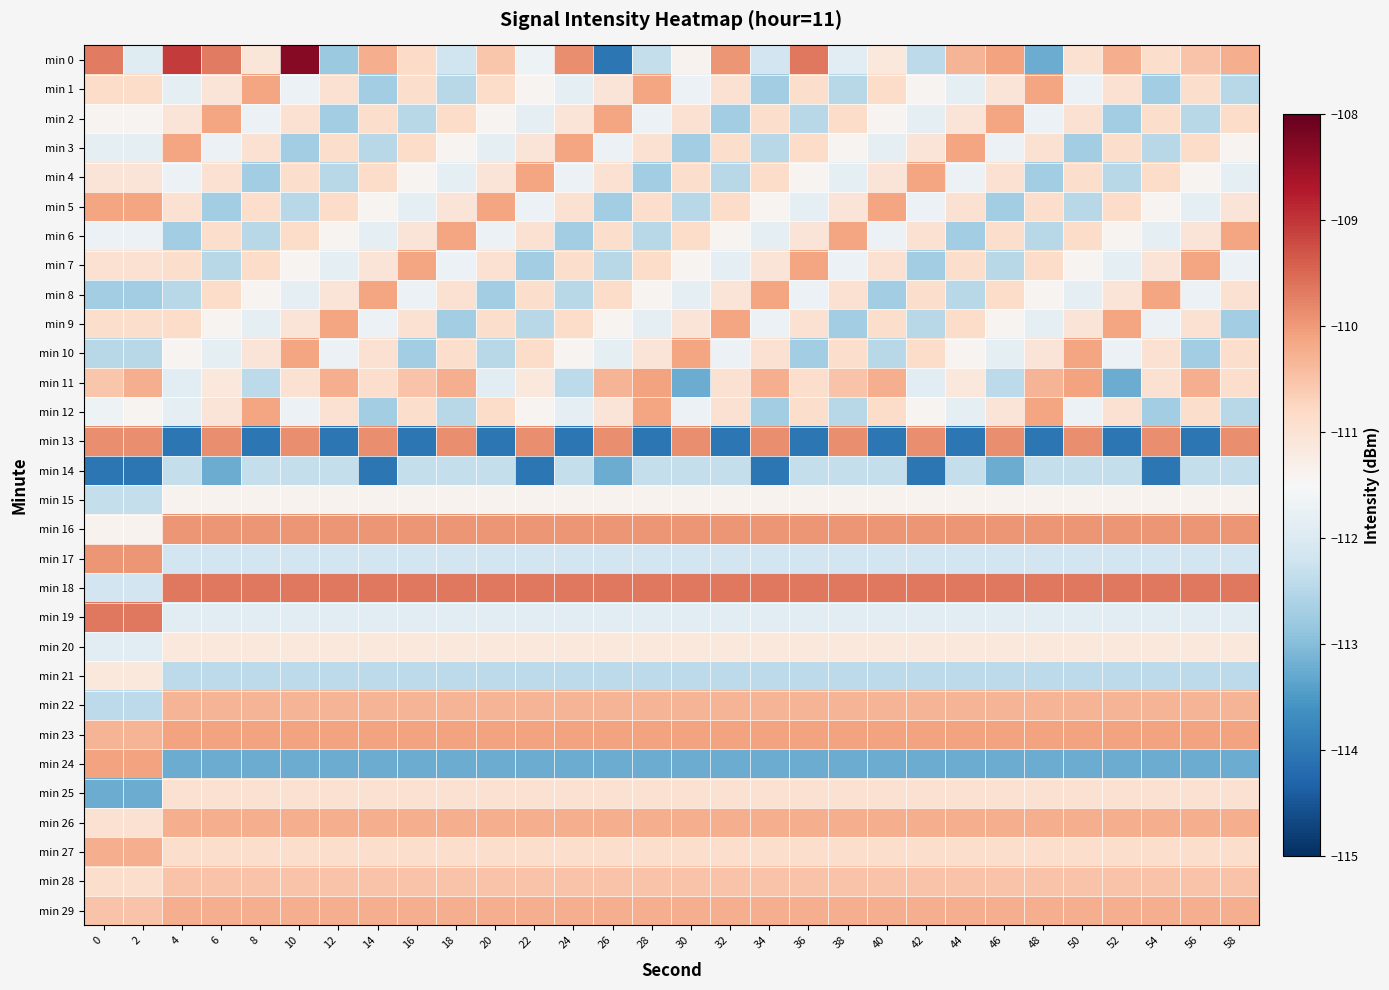

Reading right to left, list all the values displayed in this chart.

min 0: 58=-110.2	56=-110.5	54=-110.9	52=-110.2	50=-111.0	48=-113.2	46=-110.1	44=-110.3	42=-112.4	40=-111.1	38=-111.9	36=-109.7	34=-112.2	32=-110.0	30=-111.4	28=-112.3	26=-114.0	24=-109.9	22=-111.7	20=-110.5	18=-112.2	16=-110.8	14=-110.2	12=-112.8	10=-108.3	8=-111.1	6=-109.7	4=-109.0	2=-111.9	0=-109.7
min 1: 58=-112.5	56=-110.9	54=-112.7	52=-111.0	50=-111.7	48=-110.1	46=-111.1	44=-111.8	42=-111.4	40=-110.9	38=-112.5	36=-110.9	34=-112.7	32=-111.0	30=-111.7	28=-110.1	26=-111.1	24=-111.8	22=-111.4	20=-110.9	18=-112.5	16=-110.9	14=-112.7	12=-111.0	10=-111.7	8=-110.1	6=-111.1	4=-111.8	2=-110.9	0=-110.9
min 2: 58=-110.9	56=-112.5	54=-110.9	52=-112.7	50=-111.0	48=-111.7	46=-110.1	44=-111.1	42=-111.8	40=-111.4	38=-110.9	36=-112.5	34=-110.9	32=-112.7	30=-111.0	28=-111.7	26=-110.1	24=-111.1	22=-111.8	20=-111.4	18=-110.9	16=-112.5	14=-110.9	12=-112.7	10=-111.0	8=-111.7	6=-110.1	4=-111.1	2=-111.4	0=-111.4
min 3: 58=-111.4	56=-110.9	54=-112.5	52=-110.9	50=-112.7	48=-111.0	46=-111.7	44=-110.1	42=-111.1	40=-111.8	38=-111.4	36=-110.9	34=-112.5	32=-110.9	30=-112.7	28=-111.0	26=-111.7	24=-110.1	22=-111.1	20=-111.8	18=-111.4	16=-110.9	14=-112.5	12=-110.9	10=-112.7	8=-111.0	6=-111.7	4=-110.1	2=-111.8	0=-111.8
min 4: 58=-111.8	56=-111.4	54=-110.9	52=-112.5	50=-110.9	48=-112.7	46=-111.0	44=-111.7	42=-110.1	40=-111.1	38=-111.8	36=-111.4	34=-110.9	32=-112.5	30=-110.9	28=-112.7	26=-111.0	24=-111.7	22=-110.1	20=-111.1	18=-111.8	16=-111.4	14=-110.9	12=-112.5	10=-110.9	8=-112.7	6=-111.0	4=-111.7	2=-111.1	0=-111.1
min 5: 58=-111.1	56=-111.8	54=-111.4	52=-110.9	50=-112.5	48=-110.9	46=-112.7	44=-111.0	42=-111.7	40=-110.1	38=-111.1	36=-111.8	34=-111.4	32=-110.9	30=-112.5	28=-110.9	26=-112.7	24=-111.0	22=-111.7	20=-110.1	18=-111.1	16=-111.8	14=-111.4	12=-110.9	10=-112.5	8=-110.9	6=-112.7	4=-111.0	2=-110.1	0=-110.1
min 6: 58=-110.1	56=-111.1	54=-111.8	52=-111.4	50=-110.9	48=-112.5	46=-110.9	44=-112.7	42=-111.0	40=-111.7	38=-110.1	36=-111.1	34=-111.8	32=-111.4	30=-110.9	28=-112.5	26=-110.9	24=-112.7	22=-111.0	20=-111.7	18=-110.1	16=-111.1	14=-111.8	12=-111.4	10=-110.9	8=-112.5	6=-110.9	4=-112.7	2=-111.7	0=-111.7
min 7: 58=-111.7	56=-110.1	54=-111.1	52=-111.8	50=-111.4	48=-110.9	46=-112.5	44=-110.9	42=-112.7	40=-111.0	38=-111.7	36=-110.1	34=-111.1	32=-111.8	30=-111.4	28=-110.9	26=-112.5	24=-110.9	22=-112.7	20=-111.0	18=-111.7	16=-110.1	14=-111.1	12=-111.8	10=-111.4	8=-110.9	6=-112.5	4=-110.9	2=-111.0	0=-111.0
min 8: 58=-111.0	56=-111.7	54=-110.1	52=-111.1	50=-111.8	48=-111.4	46=-110.9	44=-112.5	42=-110.9	40=-112.7	38=-111.0	36=-111.7	34=-110.1	32=-111.1	30=-111.8	28=-111.4	26=-110.9	24=-112.5	22=-110.9	20=-112.7	18=-111.0	16=-111.7	14=-110.1	12=-111.1	10=-111.8	8=-111.4	6=-110.9	4=-112.5	2=-112.7	0=-112.7
min 9: 58=-112.7	56=-111.0	54=-111.7	52=-110.1	50=-111.1	48=-111.8	46=-111.4	44=-110.9	42=-112.5	40=-110.9	38=-112.7	36=-111.0	34=-111.7	32=-110.1	30=-111.1	28=-111.8	26=-111.4	24=-110.9	22=-112.5	20=-110.9	18=-112.7	16=-111.0	14=-111.7	12=-110.1	10=-111.1	8=-111.8	6=-111.4	4=-110.9	2=-110.9	0=-110.9
min 10: 58=-110.9	56=-112.7	54=-111.0	52=-111.7	50=-110.1	48=-111.1	46=-111.8	44=-111.4	42=-110.9	40=-112.5	38=-110.9	36=-112.7	34=-111.0	32=-111.7	30=-110.1	28=-111.1	26=-111.8	24=-111.4	22=-110.9	20=-112.5	18=-110.9	16=-112.7	14=-111.0	12=-111.7	10=-110.1	8=-111.1	6=-111.8	4=-111.4	2=-112.5	0=-112.5
min 11: 58=-110.9	56=-110.2	54=-111.0	52=-113.2	50=-110.1	48=-110.3	46=-112.4	44=-111.1	42=-111.9	40=-110.2	38=-110.5	36=-110.9	34=-110.2	32=-111.0	30=-113.2	28=-110.1	26=-110.3	24=-112.4	22=-111.1	20=-111.9	18=-110.2	16=-110.5	14=-110.9	12=-110.2	10=-111.0	8=-112.4	6=-111.1	4=-111.9	2=-110.2	0=-110.5
min 12: 58=-112.5	56=-110.9	54=-112.7	52=-111.0	50=-111.7	48=-110.1	46=-111.1	44=-111.8	42=-111.4	40=-110.9	38=-112.5	36=-110.9	34=-112.7	32=-111.0	30=-111.7	28=-110.1	26=-111.1	24=-111.8	22=-111.4	20=-110.9	18=-112.5	16=-110.9	14=-112.7	12=-111.0	10=-111.7	8=-110.1	6=-111.1	4=-111.8	2=-111.4	0=-111.7
min 13: 58=-109.9	56=-114.0	54=-109.9	52=-114.0	50=-109.9	48=-114.0	46=-109.9	44=-114.0	42=-109.9	40=-114.0	38=-109.9	36=-114.0	34=-109.9	32=-114.0	30=-109.9	28=-114.0	26=-109.9	24=-114.0	22=-109.9	20=-114.0	18=-109.9	16=-114.0	14=-109.9	12=-114.0	10=-109.9	8=-114.0	6=-109.9	4=-114.0	2=-109.9	0=-109.9
min 14: 58=-112.3	56=-112.3	54=-114.0	52=-112.3	50=-112.3	48=-112.3	46=-113.2	44=-112.3	42=-114.0	40=-112.3	38=-112.3	36=-112.3	34=-114.0	32=-112.3	30=-112.3	28=-112.3	26=-113.2	24=-112.3	22=-114.0	20=-112.3	18=-112.3	16=-112.3	14=-114.0	12=-112.3	10=-112.3	8=-112.3	6=-113.2	4=-112.3	2=-114.0	0=-114.0
min 15: 58=-111.4	56=-111.4	54=-111.4	52=-111.4	50=-111.4	48=-111.4	46=-111.4	44=-111.4	42=-111.4	40=-111.4	38=-111.4	36=-111.4	34=-111.4	32=-111.4	30=-111.4	28=-111.4	26=-111.4	24=-111.4	22=-111.4	20=-111.4	18=-111.4	16=-111.4	14=-111.4	12=-111.4	10=-111.4	8=-111.4	6=-111.4	4=-111.4	2=-112.3	0=-112.3
min 16: 58=-110.0	56=-110.0	54=-110.0	52=-110.0	50=-110.0	48=-110.0	46=-110.0	44=-110.0	42=-110.0	40=-110.0	38=-110.0	36=-110.0	34=-110.0	32=-110.0	30=-110.0	28=-110.0	26=-110.0	24=-110.0	22=-110.0	20=-110.0	18=-110.0	16=-110.0	14=-110.0	12=-110.0	10=-110.0	8=-110.0	6=-110.0	4=-110.0	2=-111.4	0=-111.4
min 17: 58=-112.2	56=-112.2	54=-112.2	52=-112.2	50=-112.2	48=-112.2	46=-112.2	44=-112.2	42=-112.2	40=-112.2	38=-112.2	36=-112.2	34=-112.2	32=-112.2	30=-112.2	28=-112.2	26=-112.2	24=-112.2	22=-112.2	20=-112.2	18=-112.2	16=-112.2	14=-112.2	12=-112.2	10=-112.2	8=-112.2	6=-112.2	4=-112.2	2=-110.0	0=-110.0
min 18: 58=-109.7	56=-109.7	54=-109.7	52=-109.7	50=-109.7	48=-109.7	46=-109.7	44=-109.7	42=-109.7	40=-109.7	38=-109.7	36=-109.7	34=-109.7	32=-109.7	30=-109.7	28=-109.7	26=-109.7	24=-109.7	22=-109.7	20=-109.7	18=-109.7	16=-109.7	14=-109.7	12=-109.7	10=-109.7	8=-109.7	6=-109.7	4=-109.7	2=-112.2	0=-112.2
min 19: 58=-111.9	56=-111.9	54=-111.9	52=-111.9	50=-111.9	48=-111.9	46=-111.9	44=-111.9	42=-111.9	40=-111.9	38=-111.9	36=-111.9	34=-111.9	32=-111.9	30=-111.9	28=-111.9	26=-111.9	24=-111.9	22=-111.9	20=-111.9	18=-111.9	16=-111.9	14=-111.9	12=-111.9	10=-111.9	8=-111.9	6=-111.9	4=-111.9	2=-109.7	0=-109.7
min 20: 58=-111.1	56=-111.1	54=-111.1	52=-111.1	50=-111.1	48=-111.1	46=-111.1	44=-111.1	42=-111.1	40=-111.1	38=-111.1	36=-111.1	34=-111.1	32=-111.1	30=-111.1	28=-111.1	26=-111.1	24=-111.1	22=-111.1	20=-111.1	18=-111.1	16=-111.1	14=-111.1	12=-111.1	10=-111.1	8=-111.1	6=-111.1	4=-111.1	2=-111.9	0=-111.9
min 21: 58=-112.4	56=-112.4	54=-112.4	52=-112.4	50=-112.4	48=-112.4	46=-112.4	44=-112.4	42=-112.4	40=-112.4	38=-112.4	36=-112.4	34=-112.4	32=-112.4	30=-112.4	28=-112.4	26=-112.4	24=-112.4	22=-112.4	20=-112.4	18=-112.4	16=-112.4	14=-112.4	12=-112.4	10=-112.4	8=-112.4	6=-112.4	4=-112.4	2=-111.1	0=-111.1
min 22: 58=-110.3	56=-110.3	54=-110.3	52=-110.3	50=-110.3	48=-110.3	46=-110.3	44=-110.3	42=-110.3	40=-110.3	38=-110.3	36=-110.3	34=-110.3	32=-110.3	30=-110.3	28=-110.3	26=-110.3	24=-110.3	22=-110.3	20=-110.3	18=-110.3	16=-110.3	14=-110.3	12=-110.3	10=-110.3	8=-110.3	6=-110.3	4=-110.3	2=-112.4	0=-112.4
min 23: 58=-110.1	56=-110.1	54=-110.1	52=-110.1	50=-110.1	48=-110.1	46=-110.1	44=-110.1	42=-110.1	40=-110.1	38=-110.1	36=-110.1	34=-110.1	32=-110.1	30=-110.1	28=-110.1	26=-110.1	24=-110.1	22=-110.1	20=-110.1	18=-110.1	16=-110.1	14=-110.1	12=-110.1	10=-110.1	8=-110.1	6=-110.1	4=-110.1	2=-110.3	0=-110.3
min 24: 58=-113.2	56=-113.2	54=-113.2	52=-113.2	50=-113.2	48=-113.2	46=-113.2	44=-113.2	42=-113.2	40=-113.2	38=-113.2	36=-113.2	34=-113.2	32=-113.2	30=-113.2	28=-113.2	26=-113.2	24=-113.2	22=-113.2	20=-113.2	18=-113.2	16=-113.2	14=-113.2	12=-113.2	10=-113.2	8=-113.2	6=-113.2	4=-113.2	2=-110.1	0=-110.1
min 25: 58=-111.0	56=-111.0	54=-111.0	52=-111.0	50=-111.0	48=-111.0	46=-111.0	44=-111.0	42=-111.0	40=-111.0	38=-111.0	36=-111.0	34=-111.0	32=-111.0	30=-111.0	28=-111.0	26=-111.0	24=-111.0	22=-111.0	20=-111.0	18=-111.0	16=-111.0	14=-111.0	12=-111.0	10=-111.0	8=-111.0	6=-111.0	4=-111.0	2=-113.2	0=-113.2
min 26: 58=-110.2	56=-110.2	54=-110.2	52=-110.2	50=-110.2	48=-110.2	46=-110.2	44=-110.2	42=-110.2	40=-110.2	38=-110.2	36=-110.2	34=-110.2	32=-110.2	30=-110.2	28=-110.2	26=-110.2	24=-110.2	22=-110.2	20=-110.2	18=-110.2	16=-110.2	14=-110.2	12=-110.2	10=-110.2	8=-110.2	6=-110.2	4=-110.2	2=-111.0	0=-111.0
min 27: 58=-110.9	56=-110.9	54=-110.9	52=-110.9	50=-110.9	48=-110.9	46=-110.9	44=-110.9	42=-110.9	40=-110.9	38=-110.9	36=-110.9	34=-110.9	32=-110.9	30=-110.9	28=-110.9	26=-110.9	24=-110.9	22=-110.9	20=-110.9	18=-110.9	16=-110.9	14=-110.9	12=-110.9	10=-110.9	8=-110.9	6=-110.9	4=-110.9	2=-110.2	0=-110.2
min 28: 58=-110.5	56=-110.5	54=-110.5	52=-110.5	50=-110.5	48=-110.5	46=-110.5	44=-110.5	42=-110.5	40=-110.5	38=-110.5	36=-110.5	34=-110.5	32=-110.5	30=-110.5	28=-110.5	26=-110.5	24=-110.5	22=-110.5	20=-110.5	18=-110.5	16=-110.5	14=-110.5	12=-110.5	10=-110.5	8=-110.5	6=-110.5	4=-110.5	2=-110.9	0=-110.9
min 29: 58=-110.2	56=-110.2	54=-110.2	52=-110.2	50=-110.2	48=-110.2	46=-110.2	44=-110.2	42=-110.2	40=-110.2	38=-110.2	36=-110.2	34=-110.2	32=-110.2	30=-110.2	28=-110.2	26=-110.2	24=-110.2	22=-110.2	20=-110.2	18=-110.2	16=-110.2	14=-110.2	12=-110.2	10=-110.2	8=-110.2	6=-110.2	4=-110.2	2=-110.5	0=-110.5